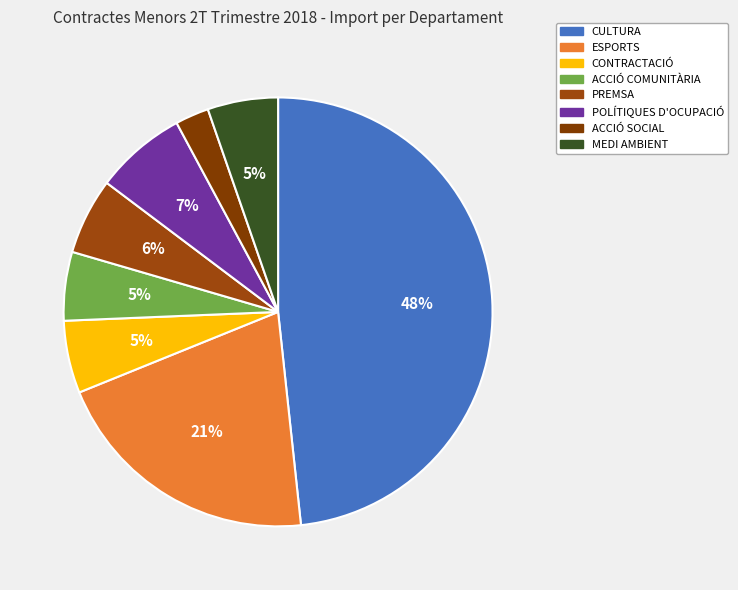

Which category has the smallest portion of the pie?

ACCIÓ SOCIAL